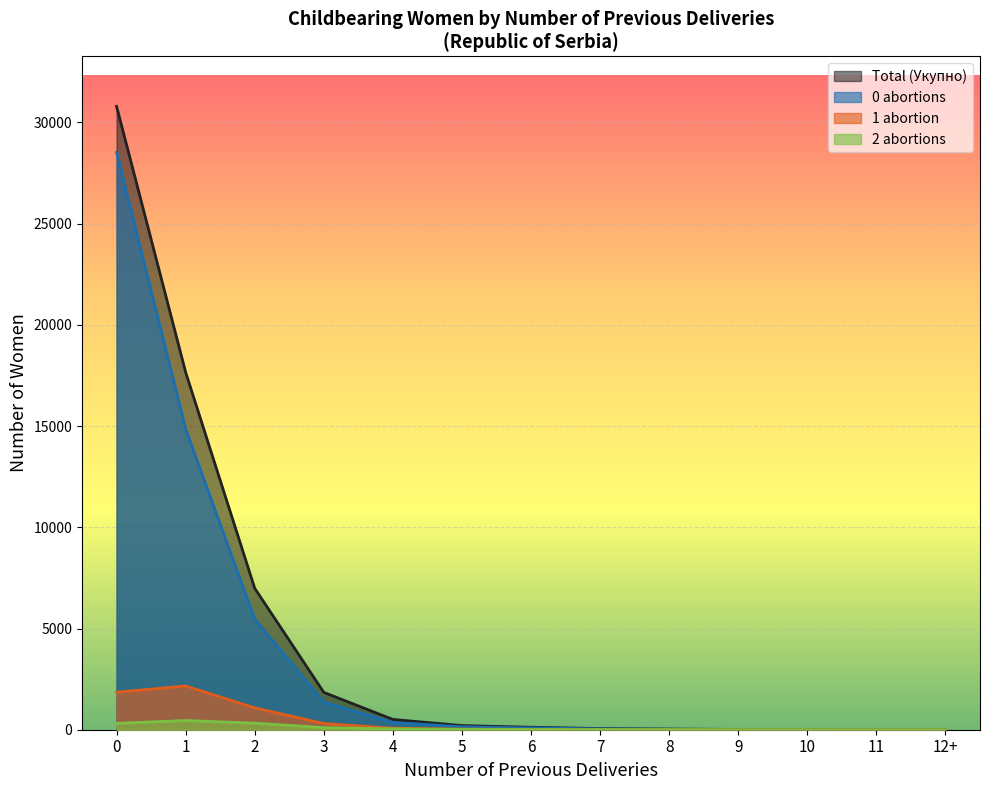

What is the sum of the 0 abortions values at 5 and 8?

168